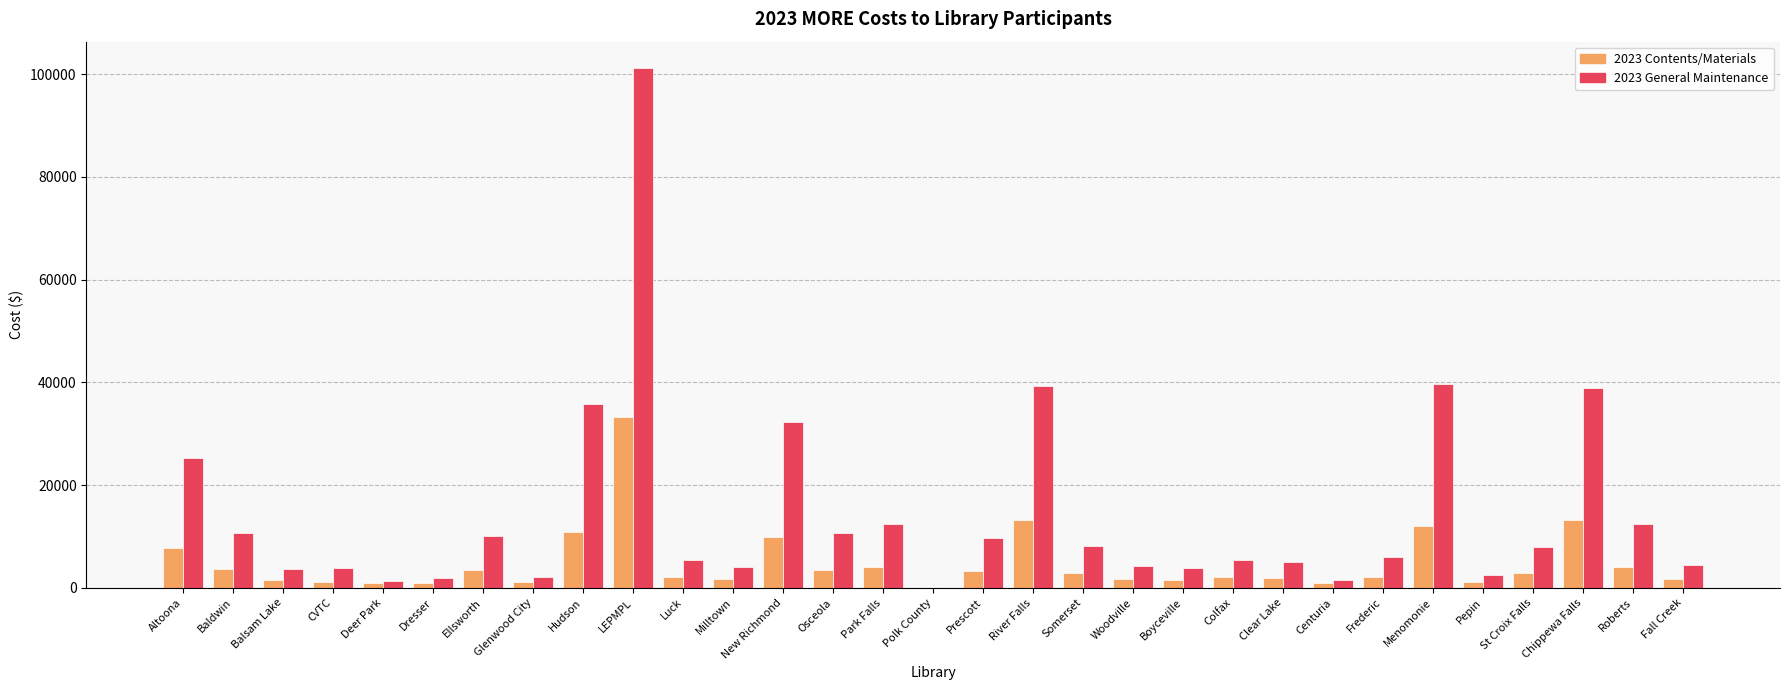

How many groups of bars are there?

31